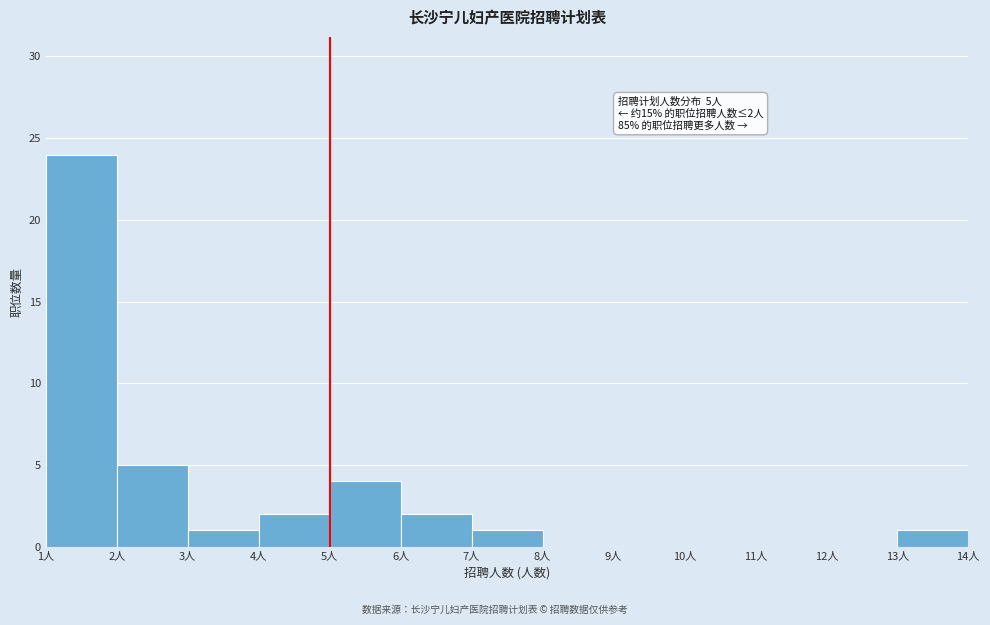

Which range on the x-axis has the tallest bar?

1 to 2